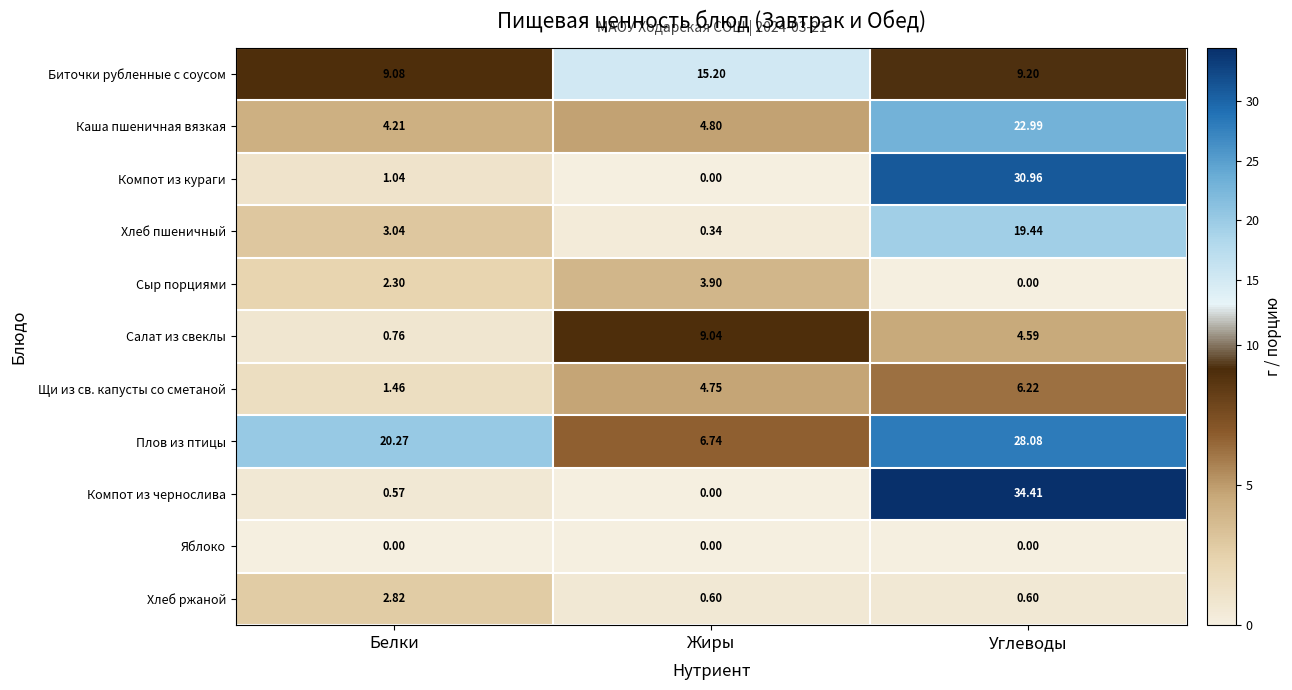

At which label does Щи из св. капусты со сметаной reach its minimum?

Белки